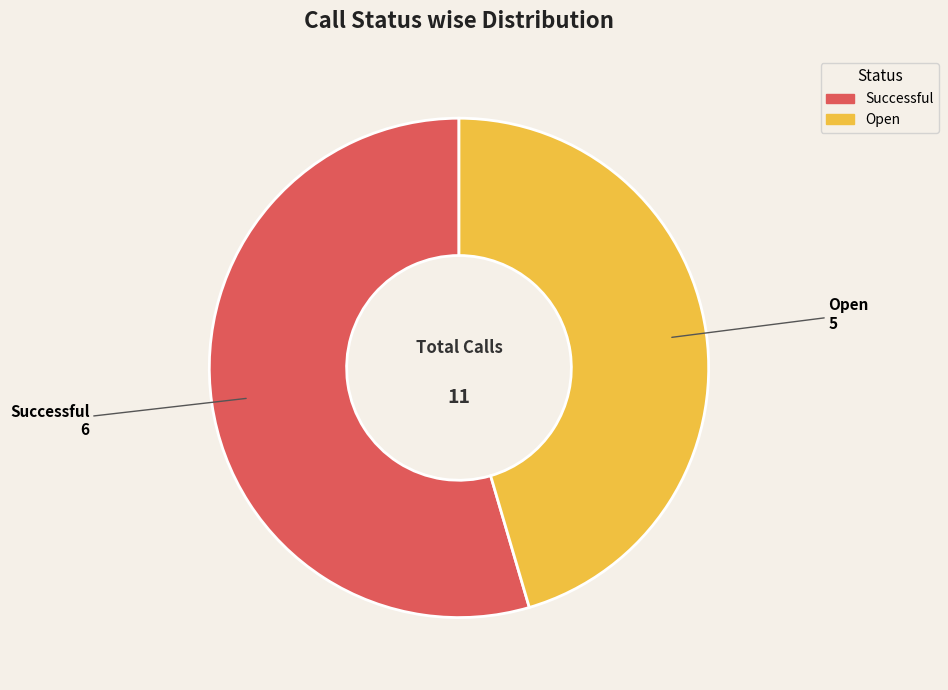

Which has a higher value, Successful or Open?

Successful